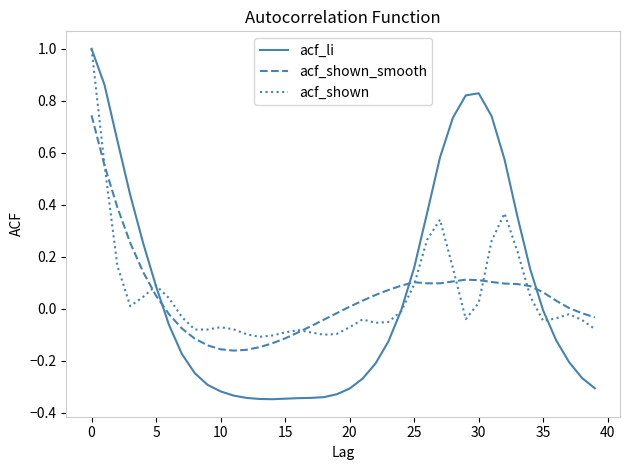

Which series has the largest range (max minus min)?

acf_li